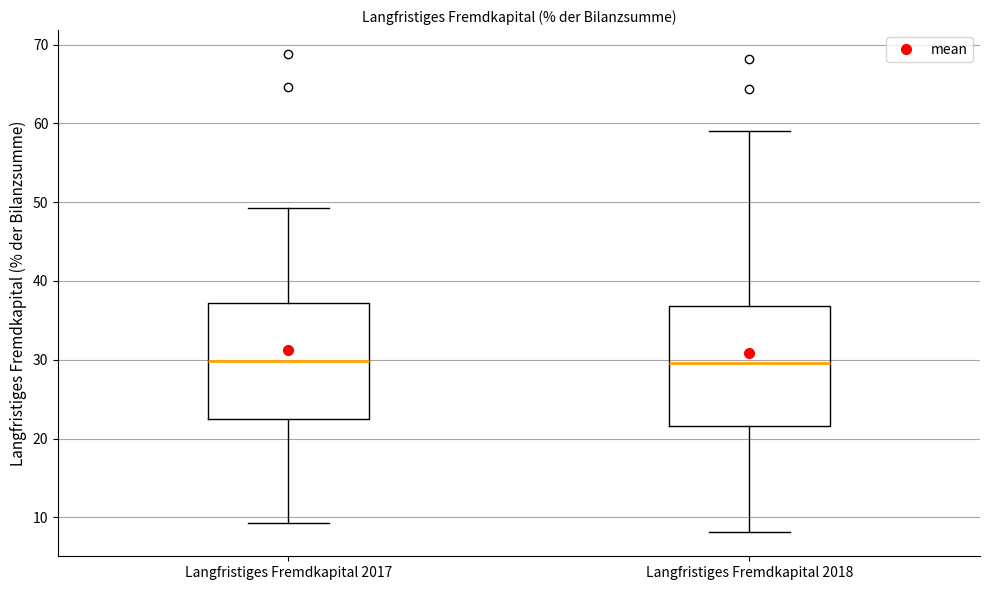

Where does the lower whisker of the box for Langfristiges Fremdkapital 2017 end on the y-axis? The values are not printed on the chart, so give them approximately, as read against the axis.

9